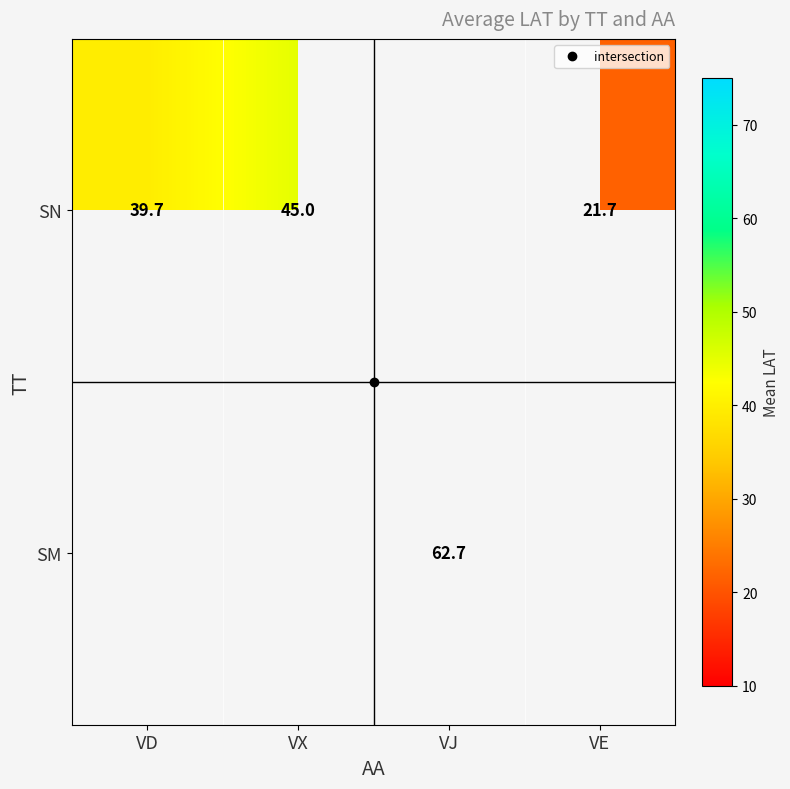

List the series in order of their peak value, lowest first.

SN, SM